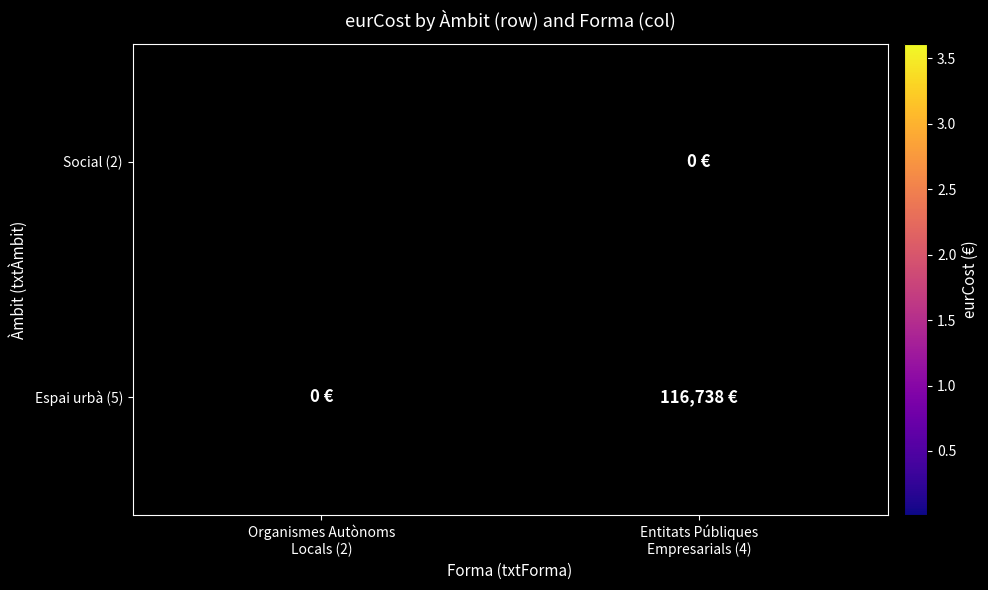

How many distinct data groups are displayed?

2